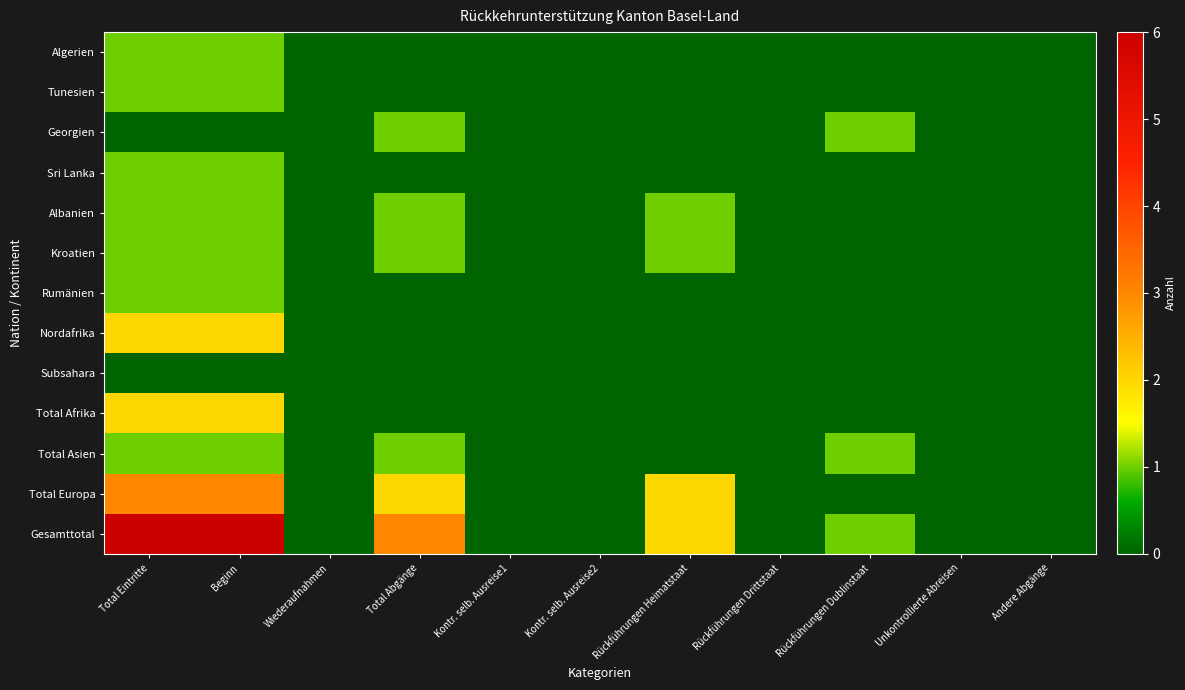

Reading left to right, list all the values displayed in this chart.

Algerien: Total Eintritte=1	Beginn=1	Wiederaufnahmen=0	Total Abgänge=0	Kontr. selb. Ausreise1=0	Kontr. selb. Ausreise2=0	Rückführungen Heimatstaat=0	Rückführungen Drittstaat=0	Rückführungen Dublinstaat=0	Unkontrollierte Abreisen=0	Andere Abgänge=0
Tunesien: Total Eintritte=1	Beginn=1	Wiederaufnahmen=0	Total Abgänge=0	Kontr. selb. Ausreise1=0	Kontr. selb. Ausreise2=0	Rückführungen Heimatstaat=0	Rückführungen Drittstaat=0	Rückführungen Dublinstaat=0	Unkontrollierte Abreisen=0	Andere Abgänge=0
Georgien: Total Eintritte=0	Beginn=0	Wiederaufnahmen=0	Total Abgänge=1	Kontr. selb. Ausreise1=0	Kontr. selb. Ausreise2=0	Rückführungen Heimatstaat=0	Rückführungen Drittstaat=0	Rückführungen Dublinstaat=1	Unkontrollierte Abreisen=0	Andere Abgänge=0
Sri Lanka: Total Eintritte=1	Beginn=1	Wiederaufnahmen=0	Total Abgänge=0	Kontr. selb. Ausreise1=0	Kontr. selb. Ausreise2=0	Rückführungen Heimatstaat=0	Rückführungen Drittstaat=0	Rückführungen Dublinstaat=0	Unkontrollierte Abreisen=0	Andere Abgänge=0
Albanien: Total Eintritte=1	Beginn=1	Wiederaufnahmen=0	Total Abgänge=1	Kontr. selb. Ausreise1=0	Kontr. selb. Ausreise2=0	Rückführungen Heimatstaat=1	Rückführungen Drittstaat=0	Rückführungen Dublinstaat=0	Unkontrollierte Abreisen=0	Andere Abgänge=0
Kroatien: Total Eintritte=1	Beginn=1	Wiederaufnahmen=0	Total Abgänge=1	Kontr. selb. Ausreise1=0	Kontr. selb. Ausreise2=0	Rückführungen Heimatstaat=1	Rückführungen Drittstaat=0	Rückführungen Dublinstaat=0	Unkontrollierte Abreisen=0	Andere Abgänge=0
Rumänien: Total Eintritte=1	Beginn=1	Wiederaufnahmen=0	Total Abgänge=0	Kontr. selb. Ausreise1=0	Kontr. selb. Ausreise2=0	Rückführungen Heimatstaat=0	Rückführungen Drittstaat=0	Rückführungen Dublinstaat=0	Unkontrollierte Abreisen=0	Andere Abgänge=0
Nordafrika: Total Eintritte=2	Beginn=2	Wiederaufnahmen=0	Total Abgänge=0	Kontr. selb. Ausreise1=0	Kontr. selb. Ausreise2=0	Rückführungen Heimatstaat=0	Rückführungen Drittstaat=0	Rückführungen Dublinstaat=0	Unkontrollierte Abreisen=0	Andere Abgänge=0
Subsahara: Total Eintritte=0	Beginn=0	Wiederaufnahmen=0	Total Abgänge=0	Kontr. selb. Ausreise1=0	Kontr. selb. Ausreise2=0	Rückführungen Heimatstaat=0	Rückführungen Drittstaat=0	Rückführungen Dublinstaat=0	Unkontrollierte Abreisen=0	Andere Abgänge=0
Total Afrika: Total Eintritte=2	Beginn=2	Wiederaufnahmen=0	Total Abgänge=0	Kontr. selb. Ausreise1=0	Kontr. selb. Ausreise2=0	Rückführungen Heimatstaat=0	Rückführungen Drittstaat=0	Rückführungen Dublinstaat=0	Unkontrollierte Abreisen=0	Andere Abgänge=0
Total Asien: Total Eintritte=1	Beginn=1	Wiederaufnahmen=0	Total Abgänge=1	Kontr. selb. Ausreise1=0	Kontr. selb. Ausreise2=0	Rückführungen Heimatstaat=0	Rückführungen Drittstaat=0	Rückführungen Dublinstaat=1	Unkontrollierte Abreisen=0	Andere Abgänge=0
Total Europa: Total Eintritte=3	Beginn=3	Wiederaufnahmen=0	Total Abgänge=2	Kontr. selb. Ausreise1=0	Kontr. selb. Ausreise2=0	Rückführungen Heimatstaat=2	Rückführungen Drittstaat=0	Rückführungen Dublinstaat=0	Unkontrollierte Abreisen=0	Andere Abgänge=0
Gesamttotal: Total Eintritte=6	Beginn=6	Wiederaufnahmen=0	Total Abgänge=3	Kontr. selb. Ausreise1=0	Kontr. selb. Ausreise2=0	Rückführungen Heimatstaat=2	Rückführungen Drittstaat=0	Rückführungen Dublinstaat=1	Unkontrollierte Abreisen=0	Andere Abgänge=0